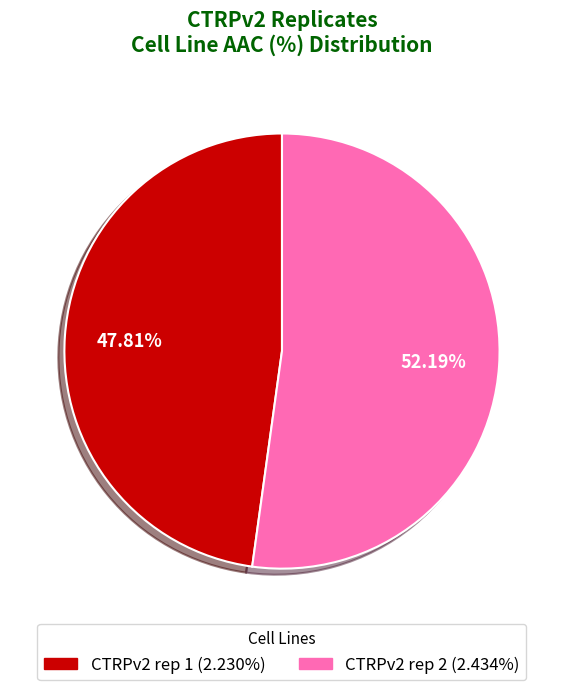

To the nearest percent, what is the difference between the CTRPv2 rep 2 and CTRPv2 rep 1 slice percentages?

4%